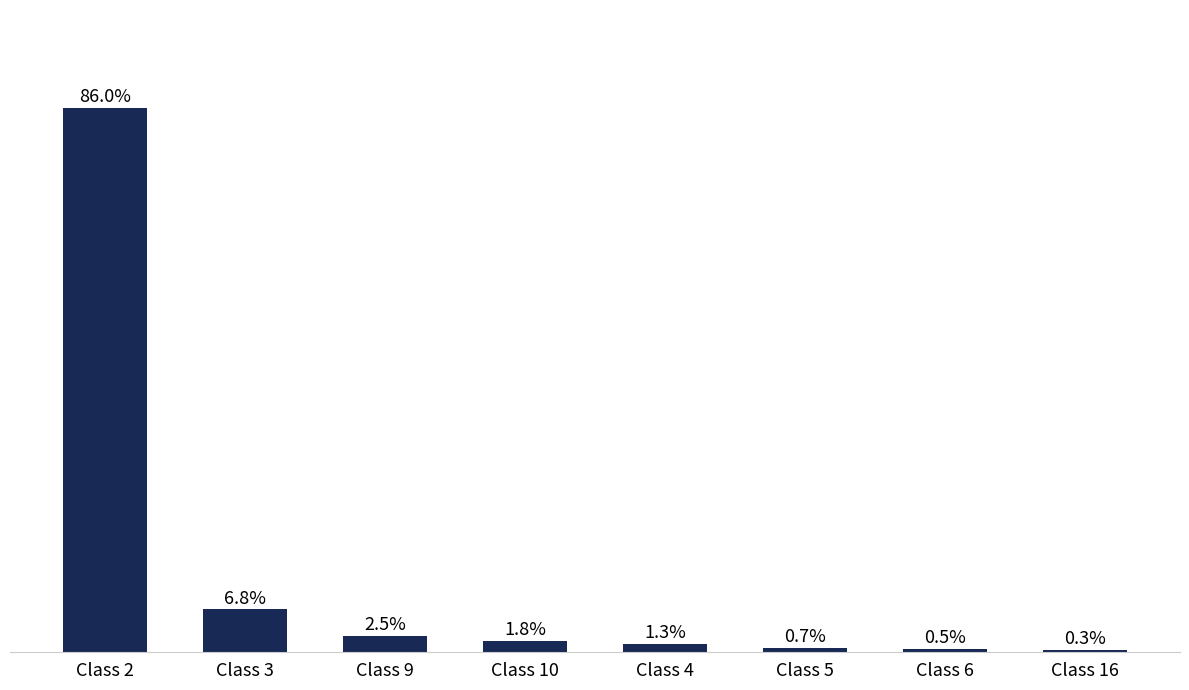

Rank the categories by value from lowest to highest.

Class 16, Class 6, Class 5, Class 4, Class 10, Class 9, Class 3, Class 2